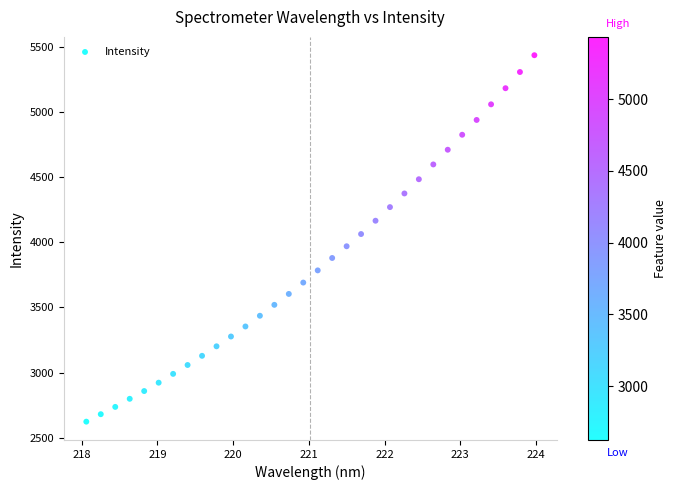

What is the range of Y values (max minus min)?

2808.6